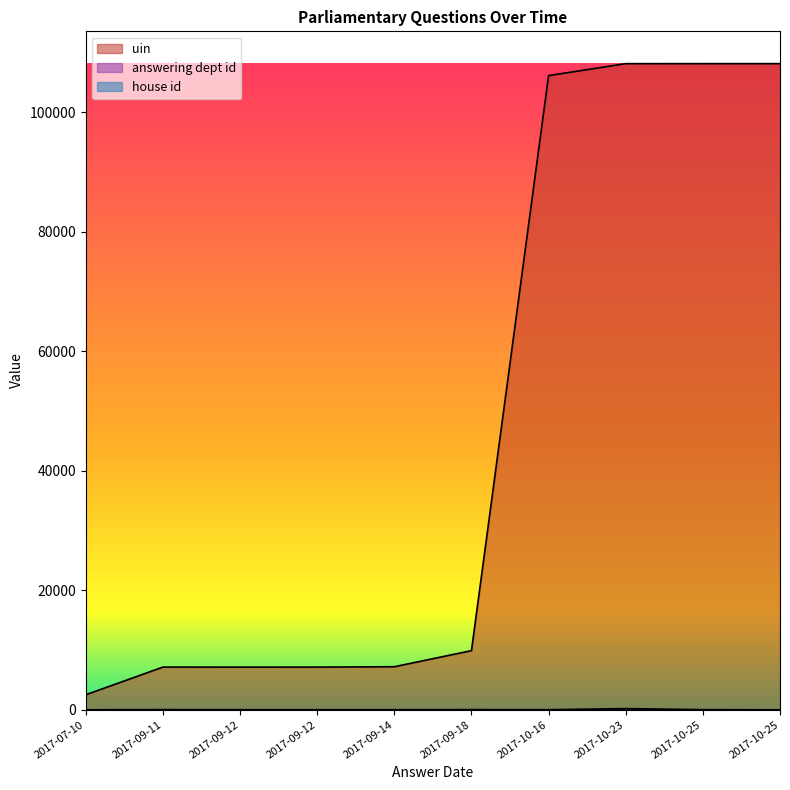

At which label does answering dept id first exceed 10?

2017-09-11